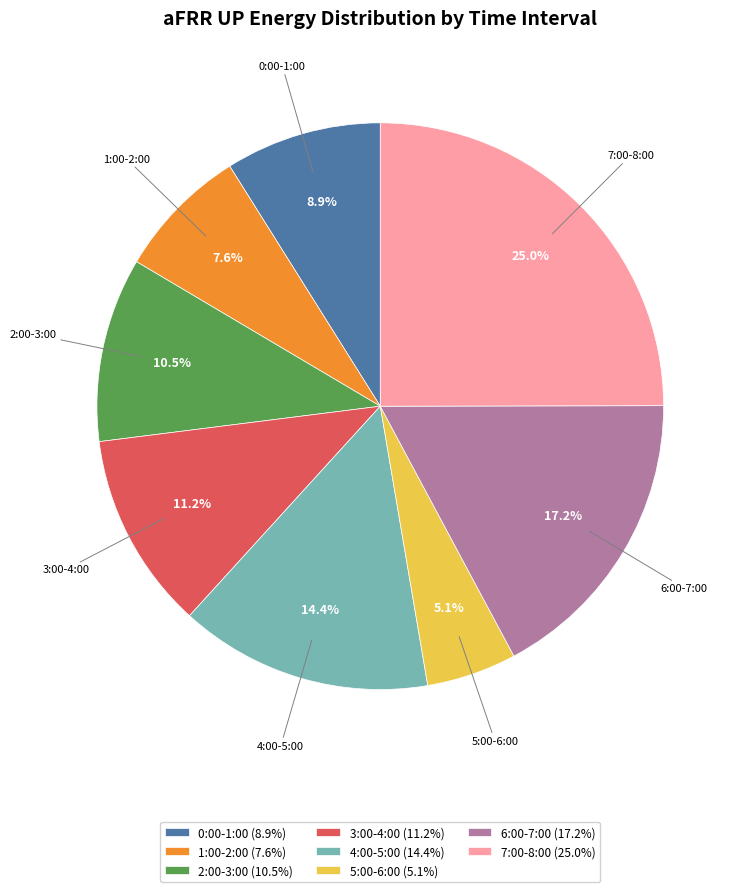

Approximately how many times larger is the value at 5:00-6:00 (5.1%) compared to 2:00-3:00 (10.5%)?

0.5